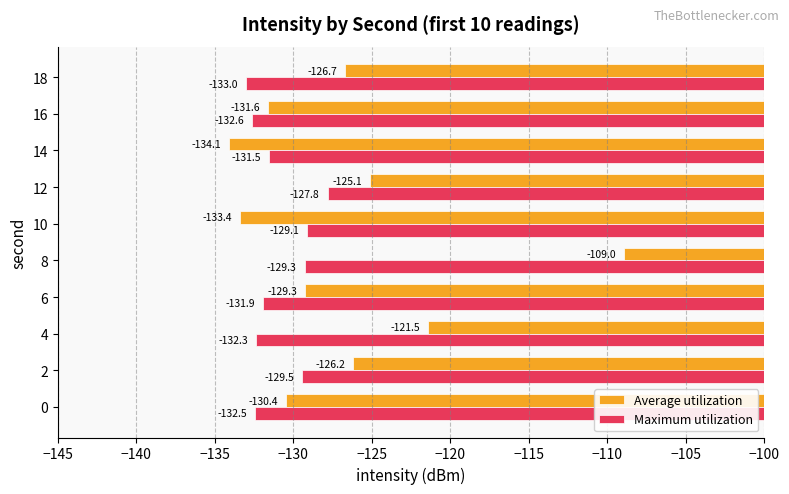

What is the sum of the Average utilization values at 0 and 2?

-256.6